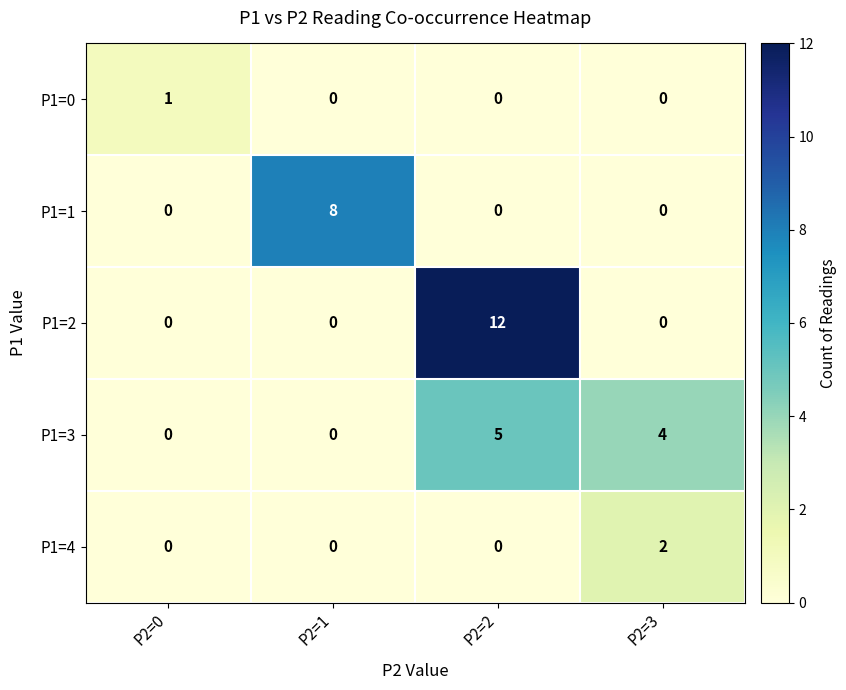

How many P1=1 values are between 0 and 8?

4